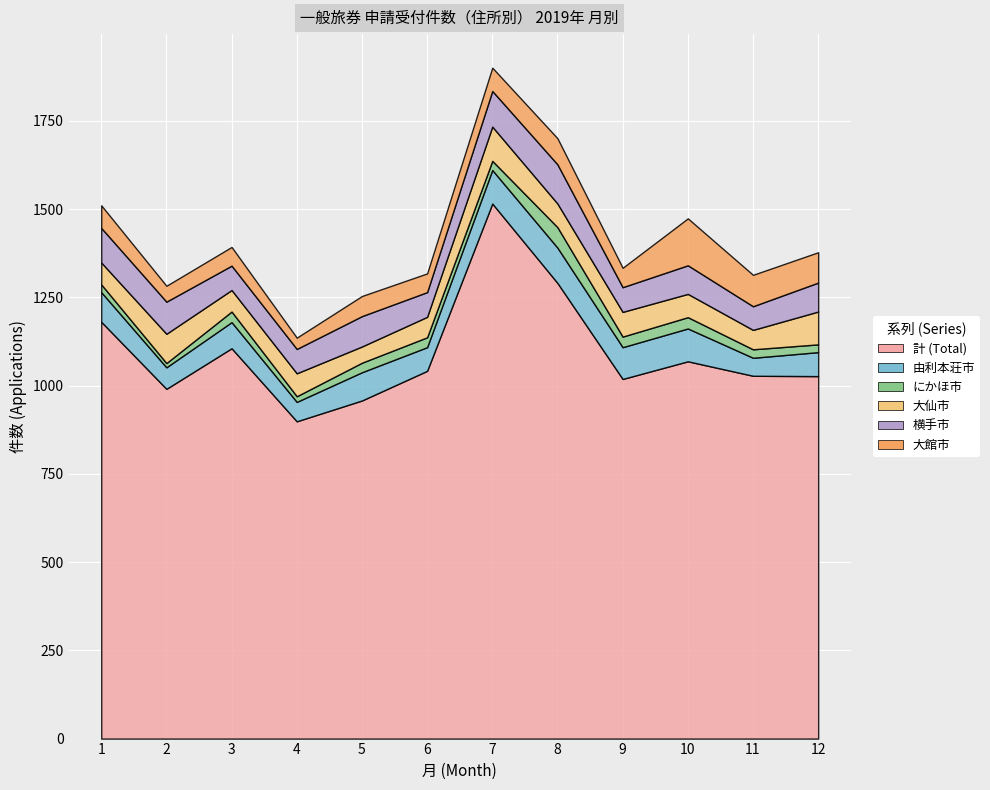

Rank the categories by 由利本荘市 value from highest to lowest.

8, 7, 10, 9, 1, 5, 3, 12, 6, 2, 4, 11